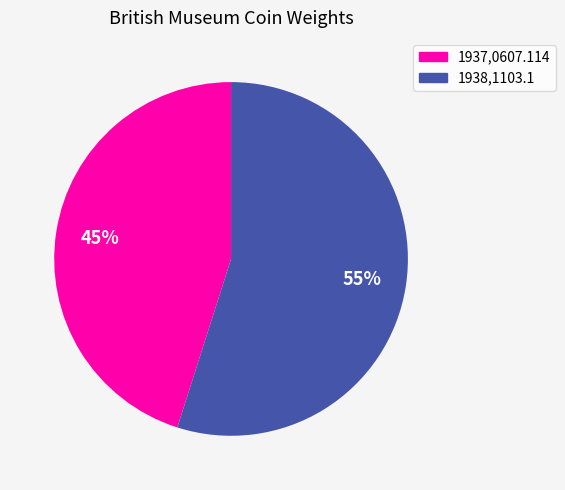

To the nearest percent, what portion does 1937,0607.114 represent?

45%